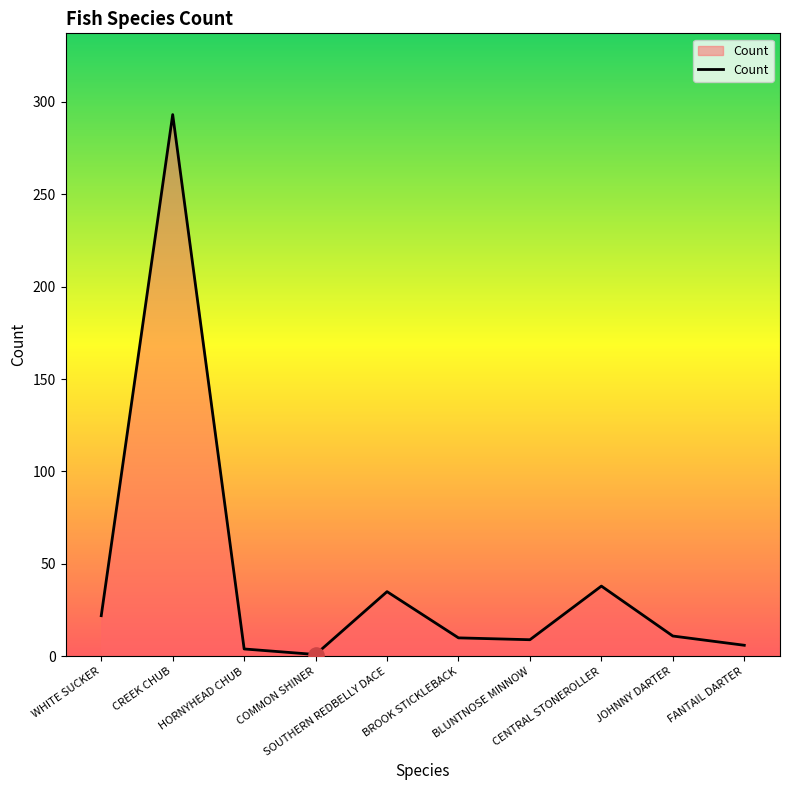

Between BROOK STICKLEBACK and SOUTHERN REDBELLY DACE, which is larger?

SOUTHERN REDBELLY DACE